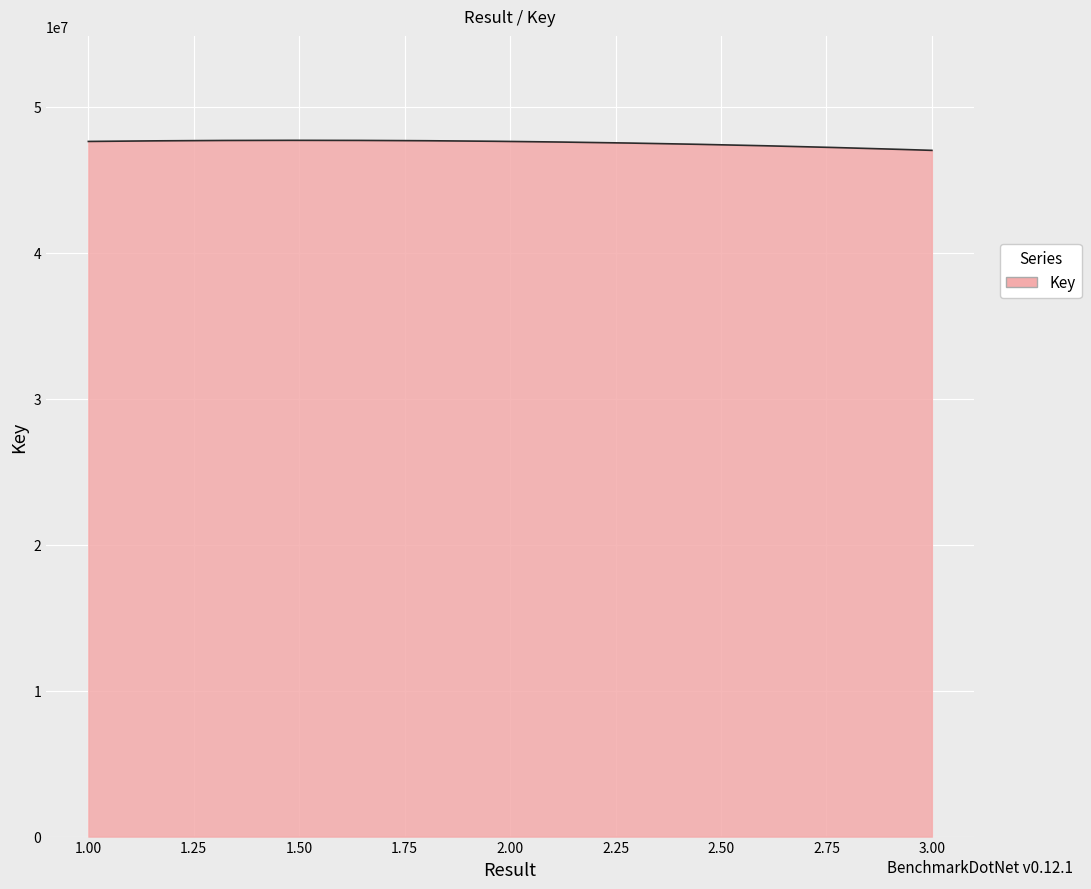

What is the maximum value shown in the chart?

47709402.6